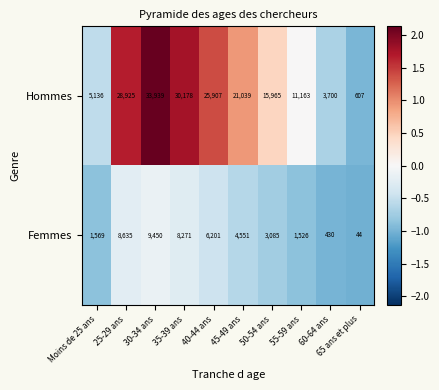

List the series in order of their overall mean, highest first.

Hommes, Femmes